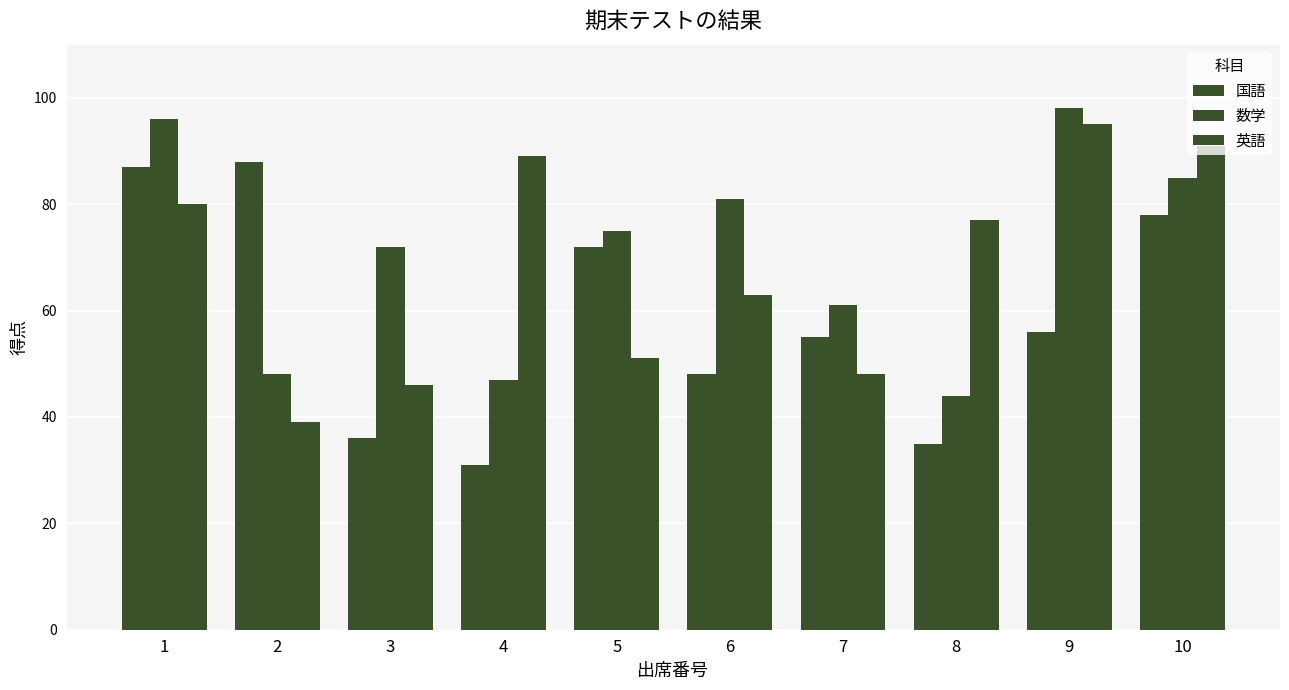

Which category has the highest value in the 英語 series?

9